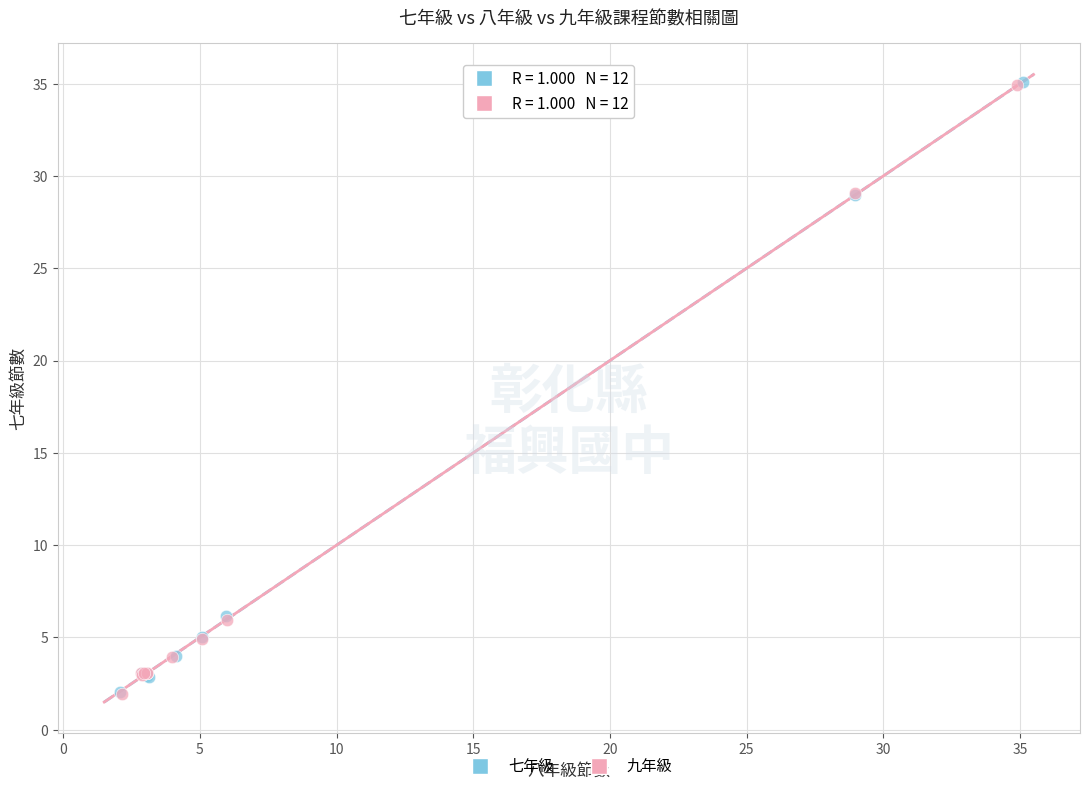

Which series has the largest Y range (max minus min)?

七年級